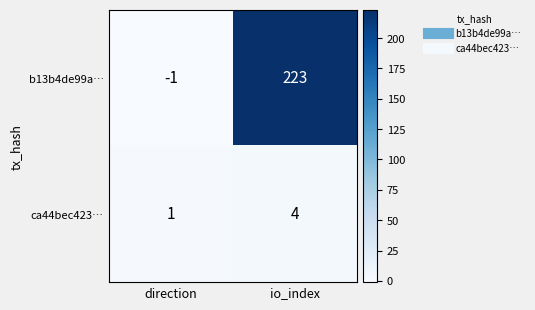

Which series changed the most between direction and io_index?

b13b4de99a…